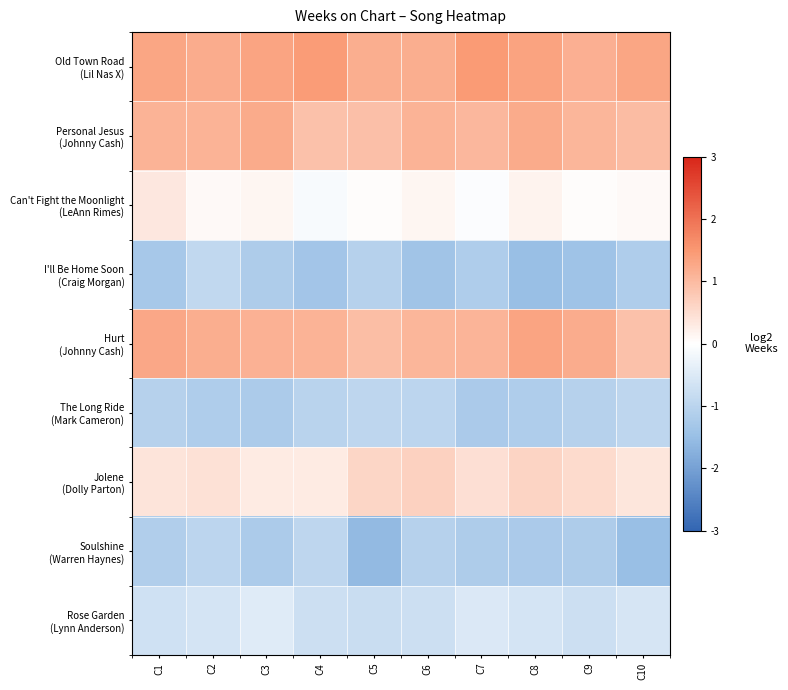

At C10, list the series in order from largest to smallest.

Old Town Road (Lil Nas X), Personal Jesus (Johnny Cash), Hurt (Johnny Cash), Jolene (Dolly Parton), Can't Fight the Moonlight (LeAnn Rimes), Rose Garden (Lynn Anderson), The Long Ride (Mark Cameron), I'll Be Home Soon (Craig Morgan), Soulshine (Warren Haynes)